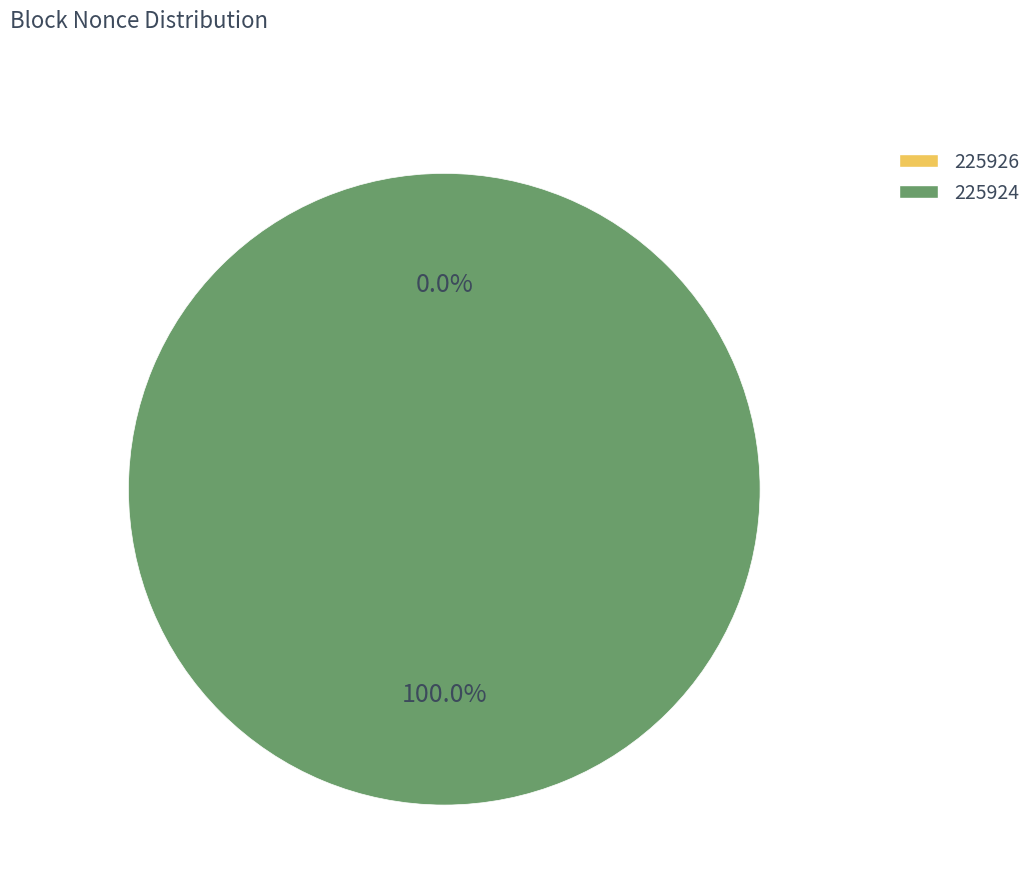

To the nearest percent, what is the combined percentage of 225926 and 225924?

100%